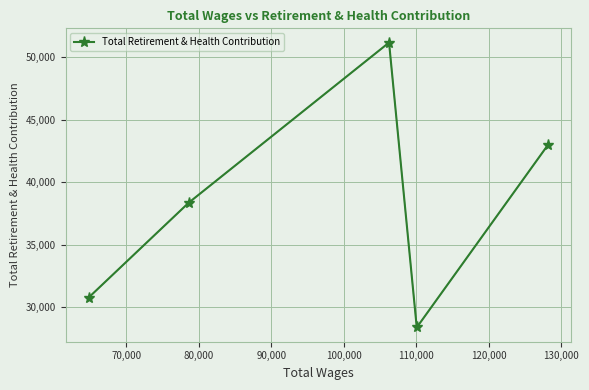

Does the chart have visible grid lines?

Yes